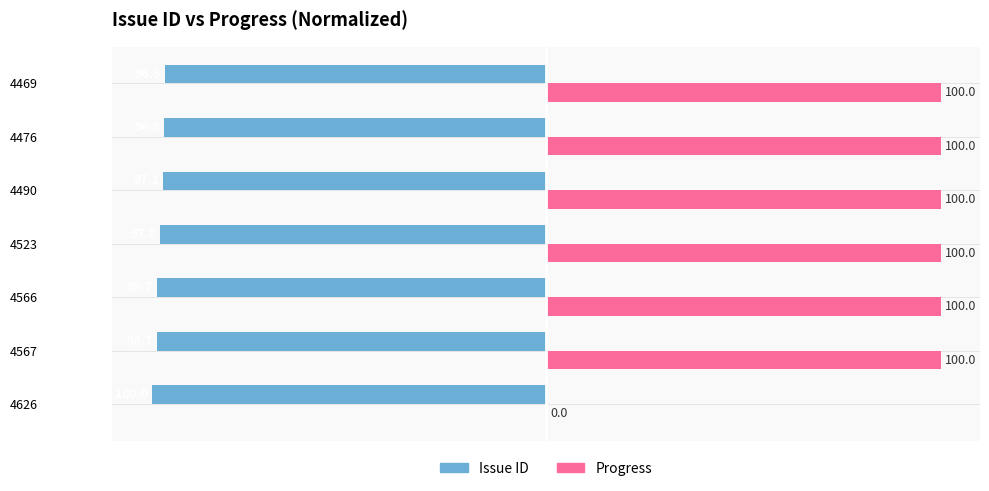

Between 4523 and 4469, which series saw the biggest shift?

Issue ID